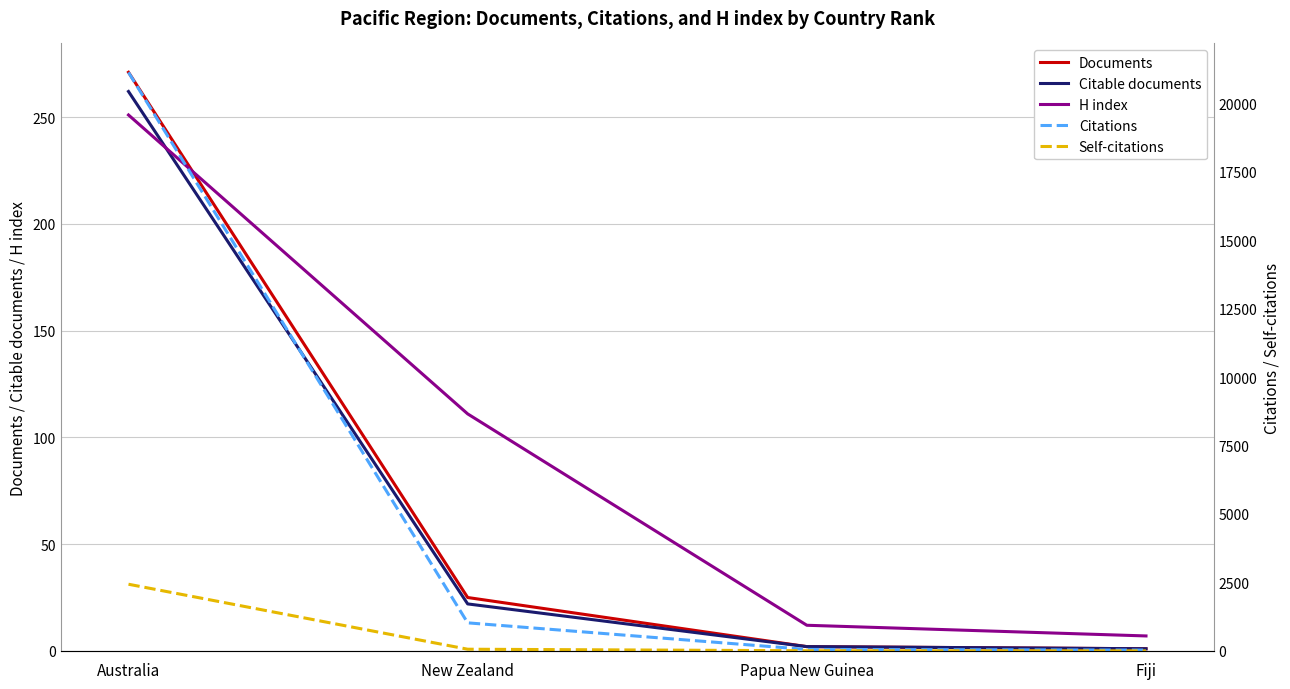

What is the difference between the Citations values at Papua New Guinea and New Zealand?

971